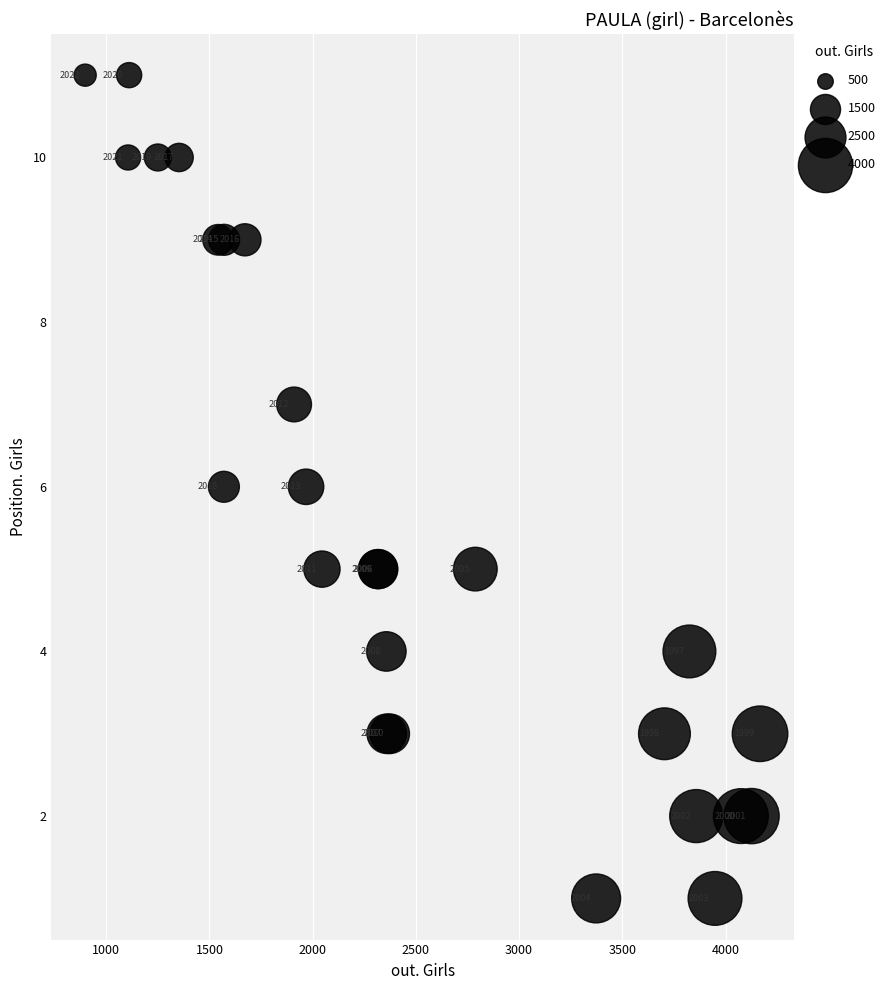

What Y value in the scatter plot is closest to 6?

6